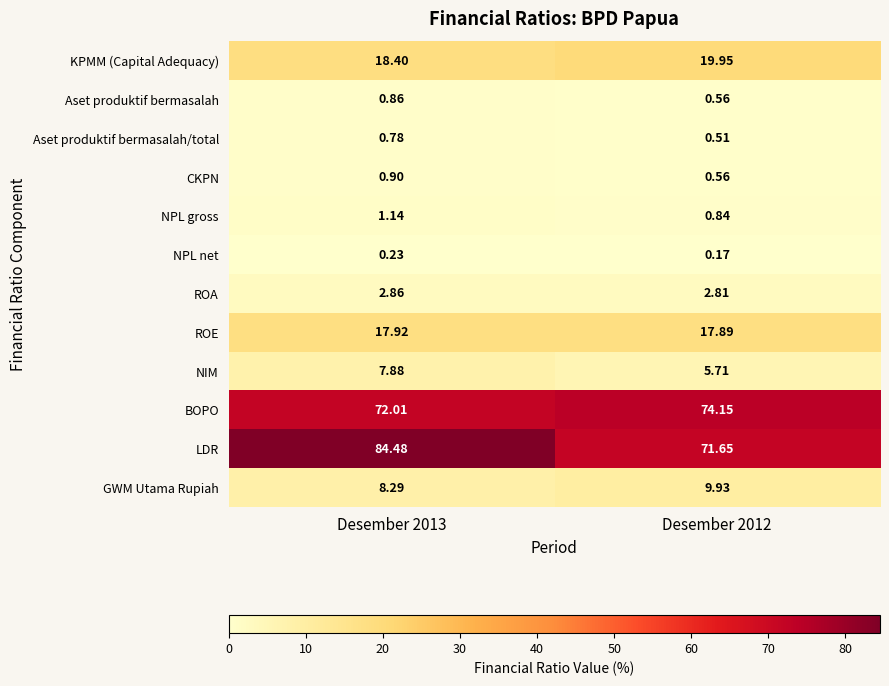

Which label corresponds to the largest value in the chart?

Desember 2013